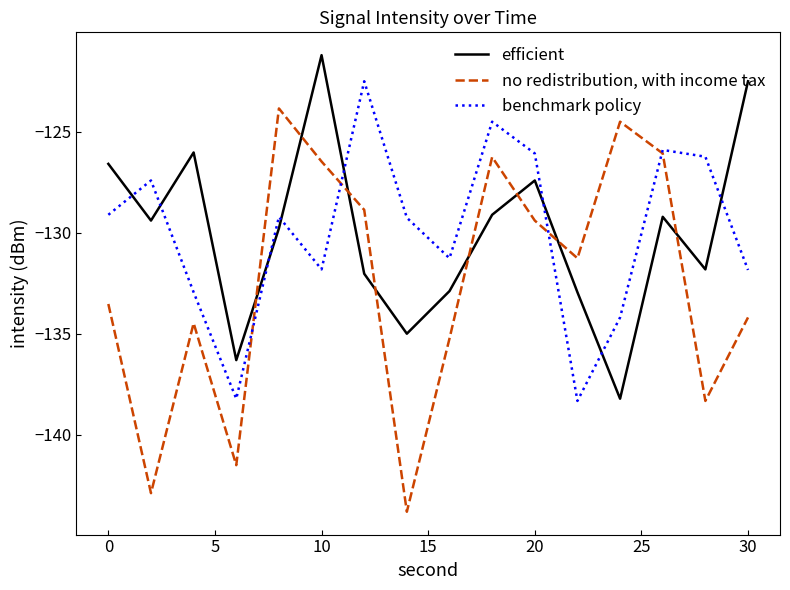

How many lines are shown in the chart?

3